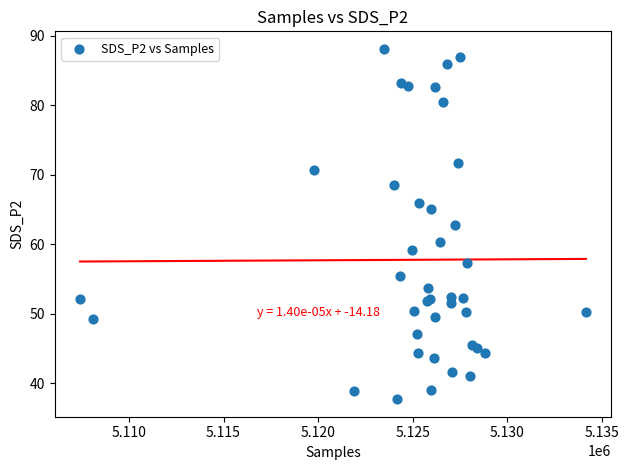

What Y value in the scatter plot is closest to 62?

62.8